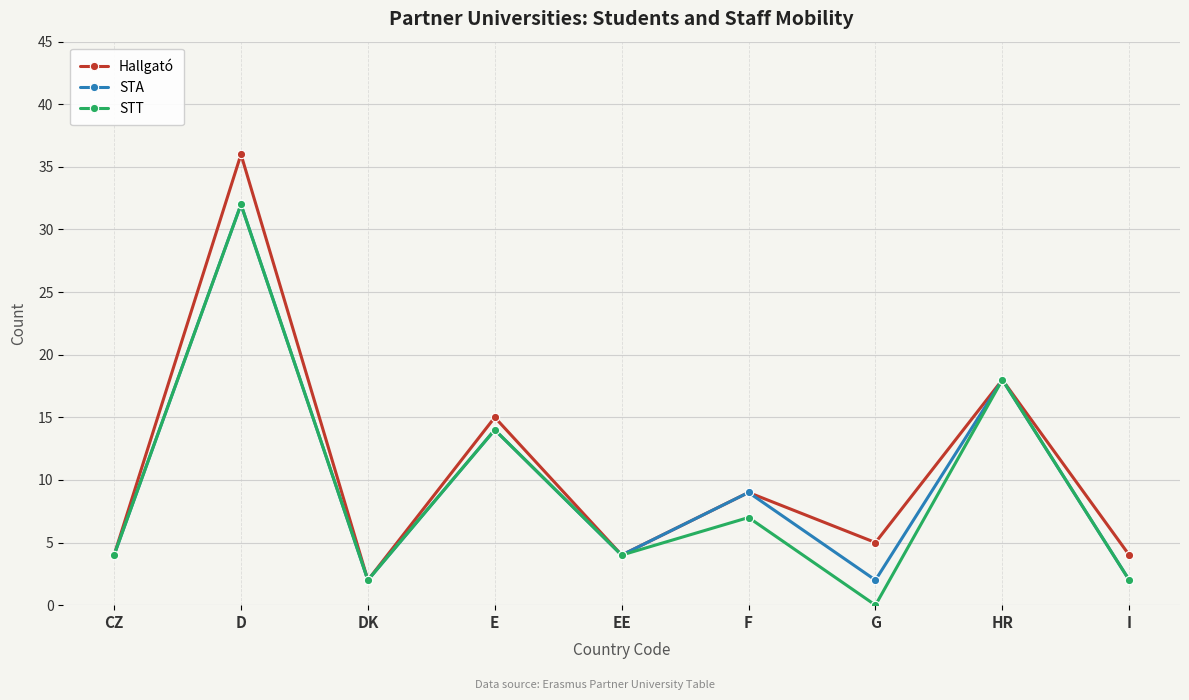

What is the maximum value shown in the chart?

36